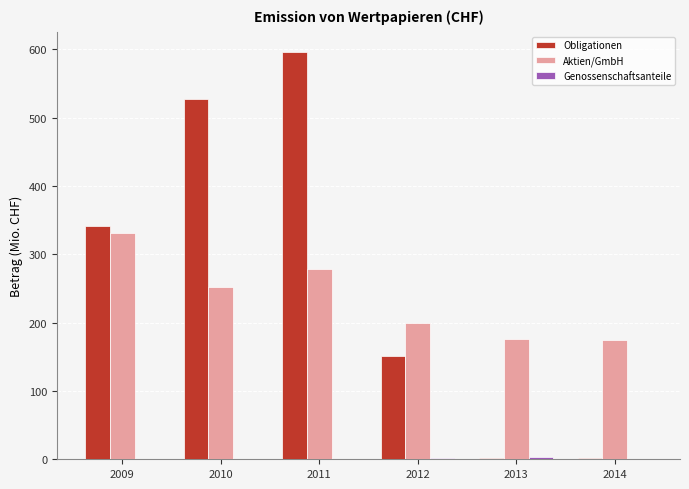

What value does the Aktien/GmbH series have at 2009?

330.4